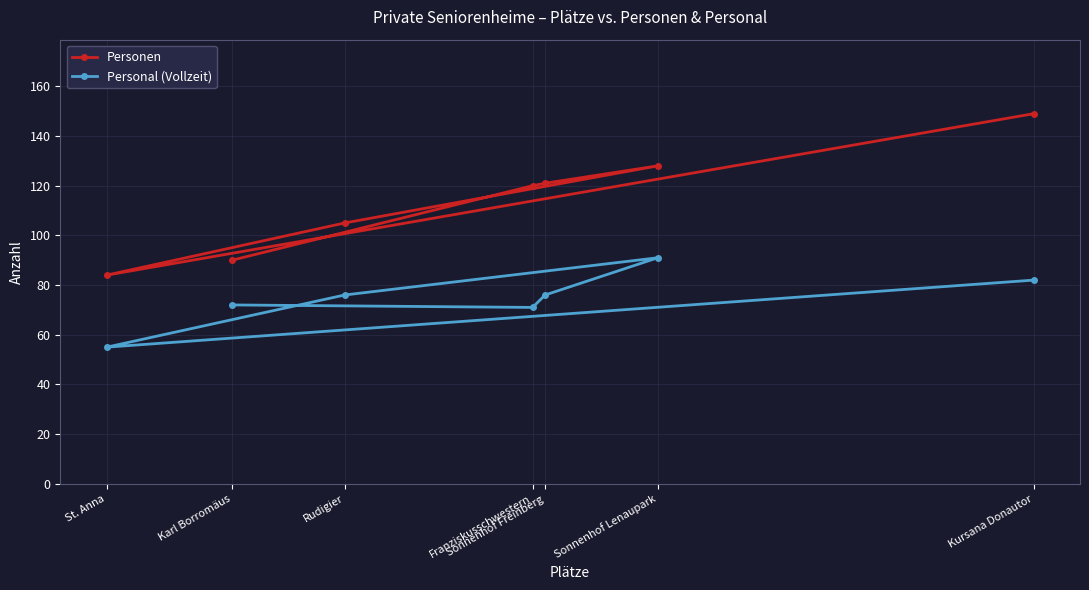

True or false: Personen and Personal (Vollzeit) cross at least once.

False